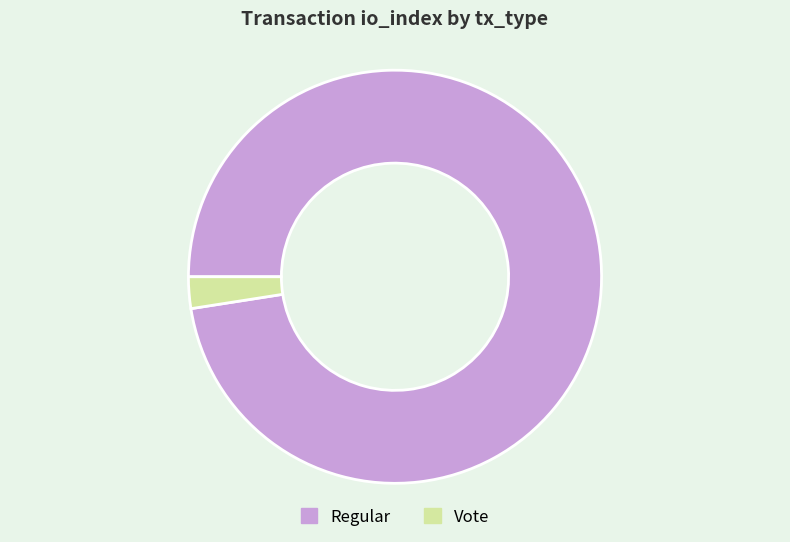

Does any single category account for the majority?

Yes